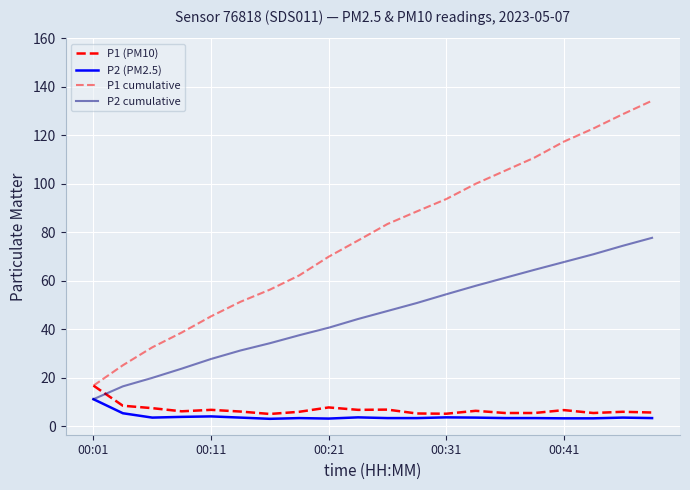

What is the value of the P1 cumulative point at the 7th from the left?

56.3